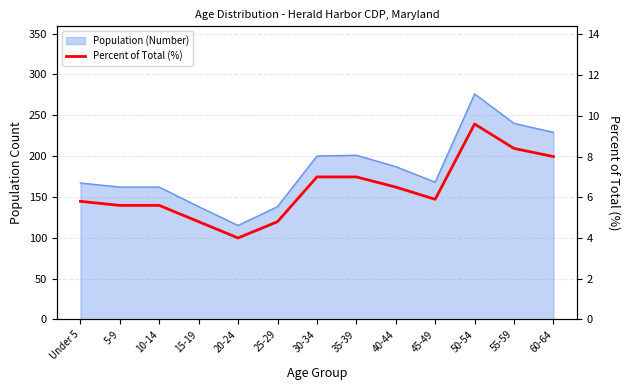

What is the ratio of the value at 50-54 to the value at 25-29?

2.0